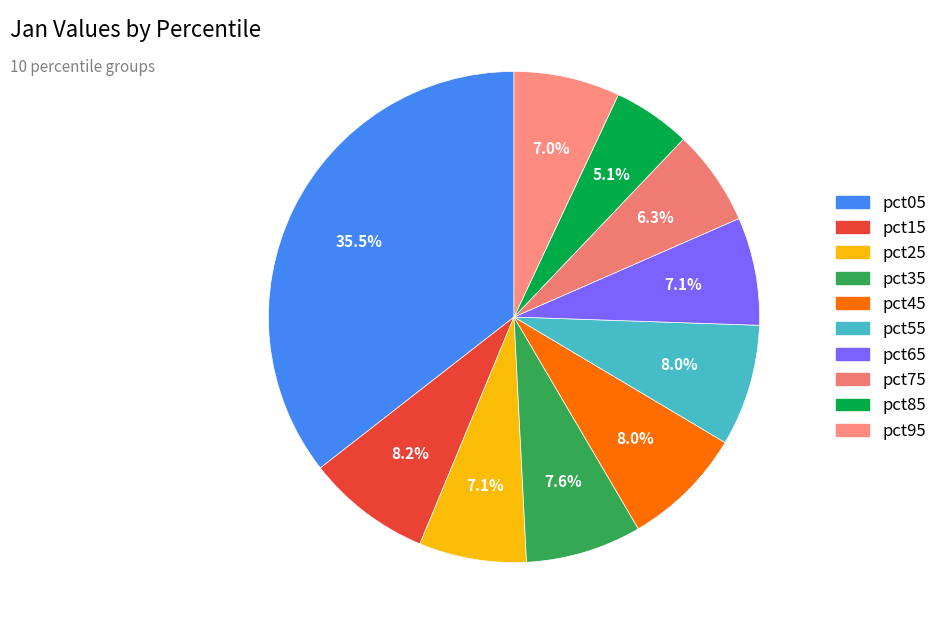

To the nearest percent, what percentage of the pie is pct25?

7%